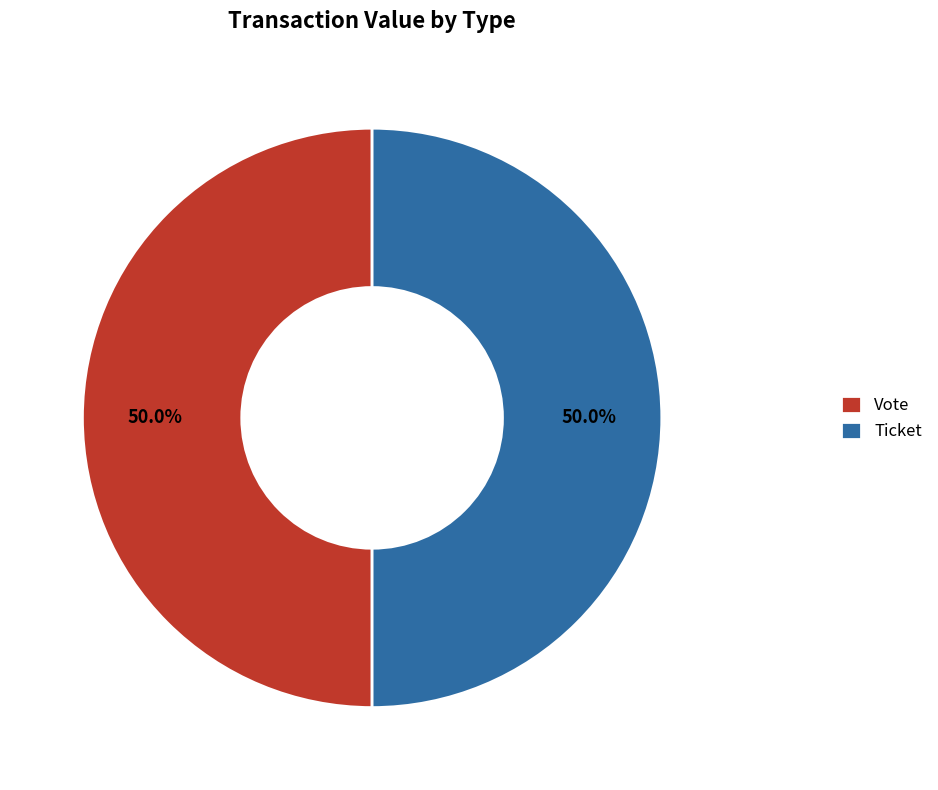

How much of the chart is everything except Vote?

50.0%